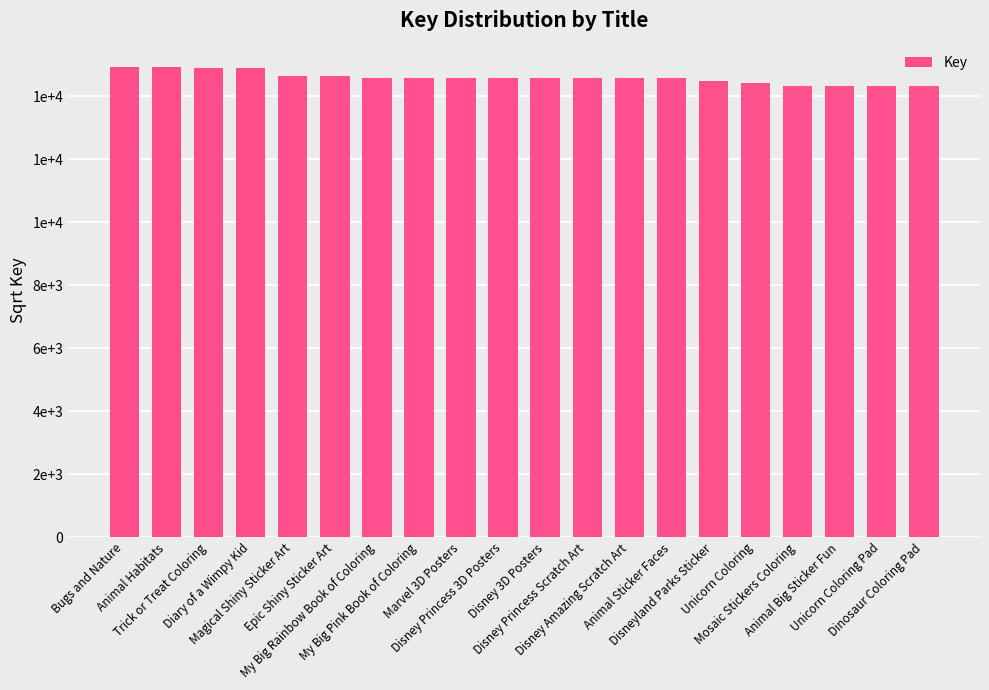

Are the bars horizontal?

No